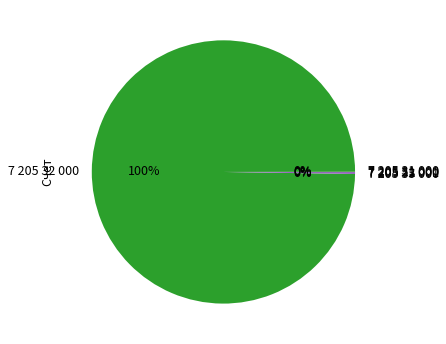

Which slice is the largest?

7 205 32 000